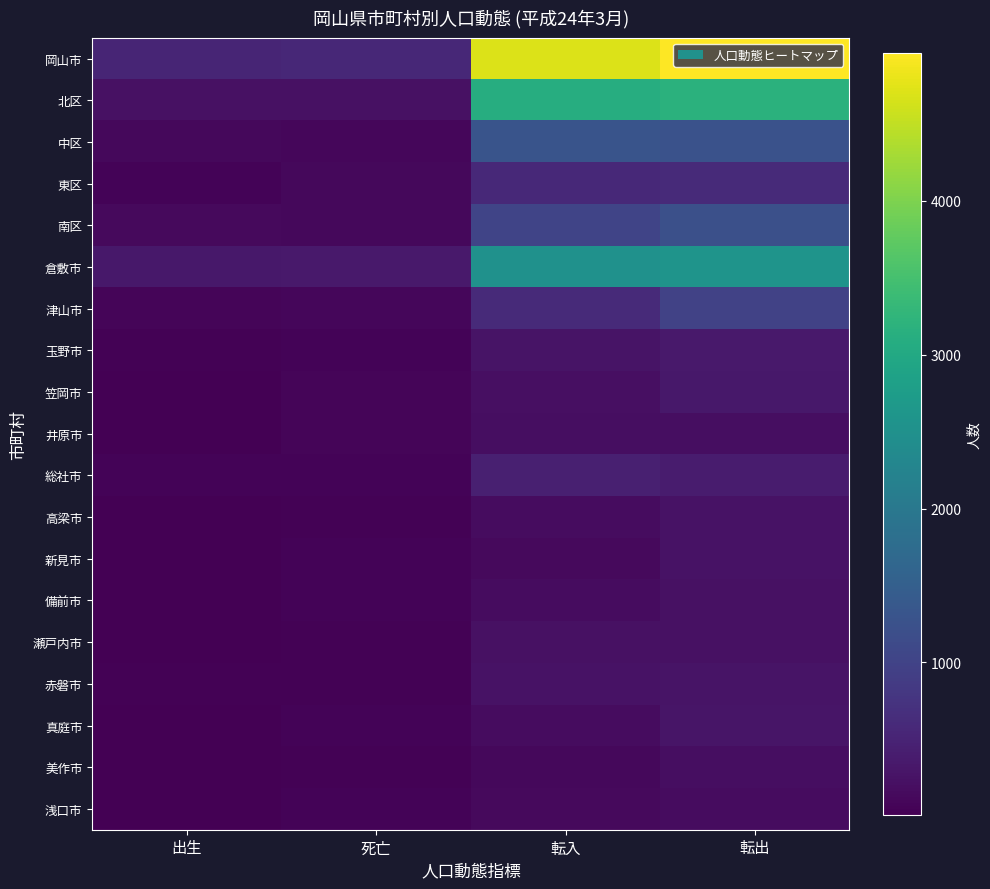

Reading right to left, transcribe all the data shown in this chart.

岡山市: 転出=4963	転入=4703	死亡=569	出生=530
北区: 転出=3179	転入=3097	死亡=237	出生=228
中区: 転出=1264	転入=1297	死亡=104	出生=117
東区: 転出=602	転入=578	死亡=109	出生=58
南区: 転出=1222	転入=1035	死亡=119	出生=127
倉敷市: 転出=2580	転入=2518	死亡=358	出生=326
津山市: 転出=982	転入=607	死亡=94	出生=72
玉野市: 転出=349	転入=276	死亡=64	出生=37
笠岡市: 転出=338	転入=220	死亡=70	出生=24
井原市: 転出=201	転入=194	死亡=70	出生=20
総社市: 転出=383	転入=439	死亡=59	出生=55
高梁市: 転出=245	転入=174	死亡=31	出生=15
新見市: 転出=246	転入=133	死亡=53	出生=12
備前市: 転出=238	転入=180	死亡=53	出生=19
瀬戸内市: 転出=229	転入=230	死亡=42	出生=23
赤磐市: 転出=277	転入=250	死亡=38	出生=31
真庭市: 転出=298	転入=183	死亡=58	出生=24
美作市: 転出=200	転入=111	死亡=46	出生=15
浅口市: 転出=182	転入=139	死亡=49	出生=10